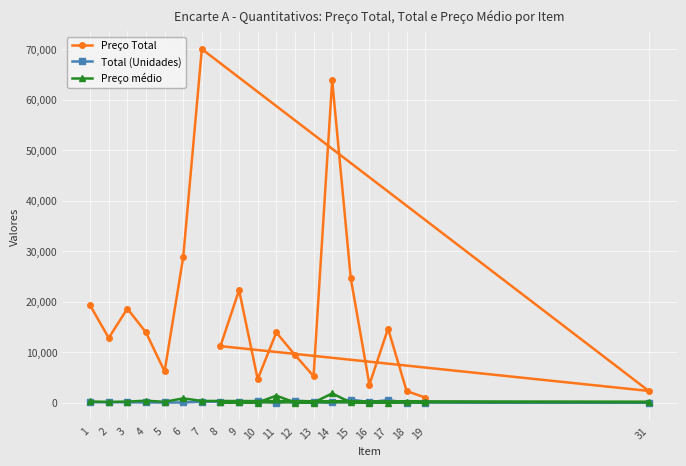

Is this an area chart (filled region under the line)?

No